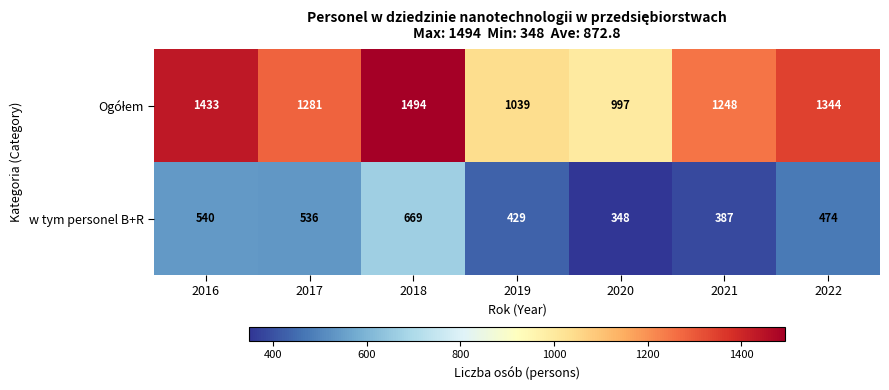

List the labels in order of w tym personel B+R value, largest first.

2018, 2016, 2017, 2022, 2019, 2021, 2020